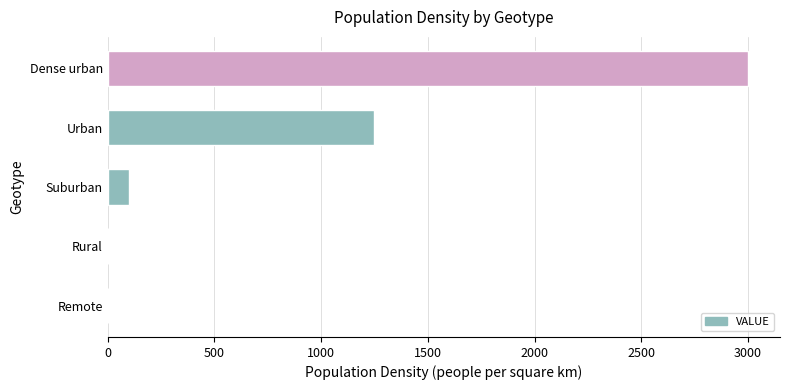

Where is the data nearest to the value 1499?

Urban